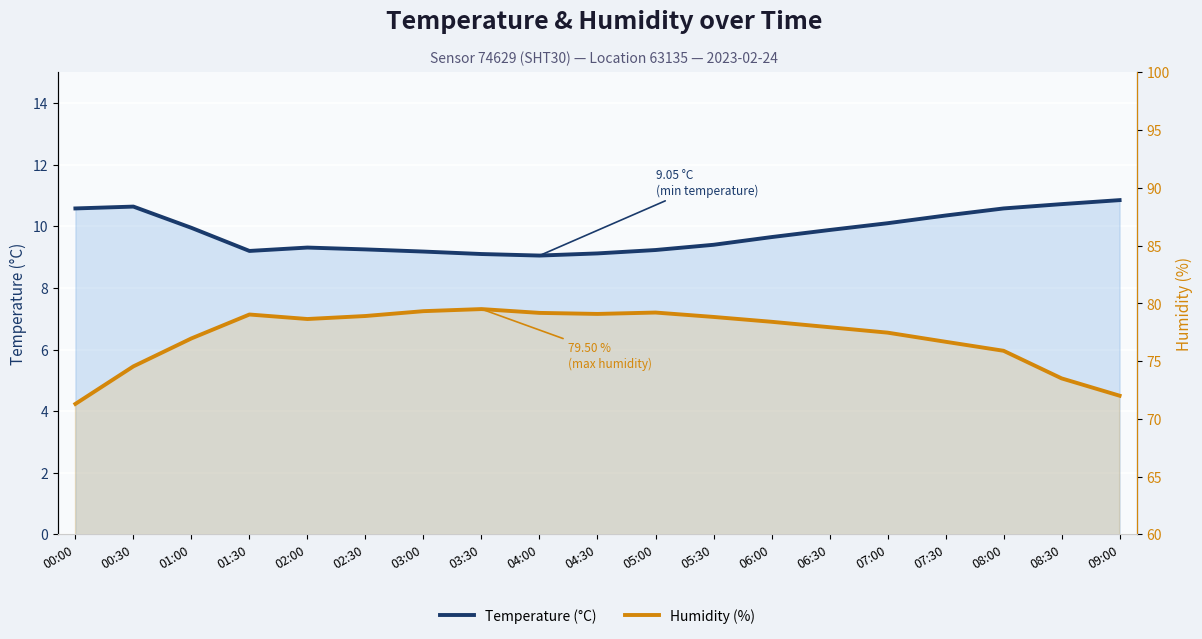

At which label does Temperature (°C) reach its peak?

09:00